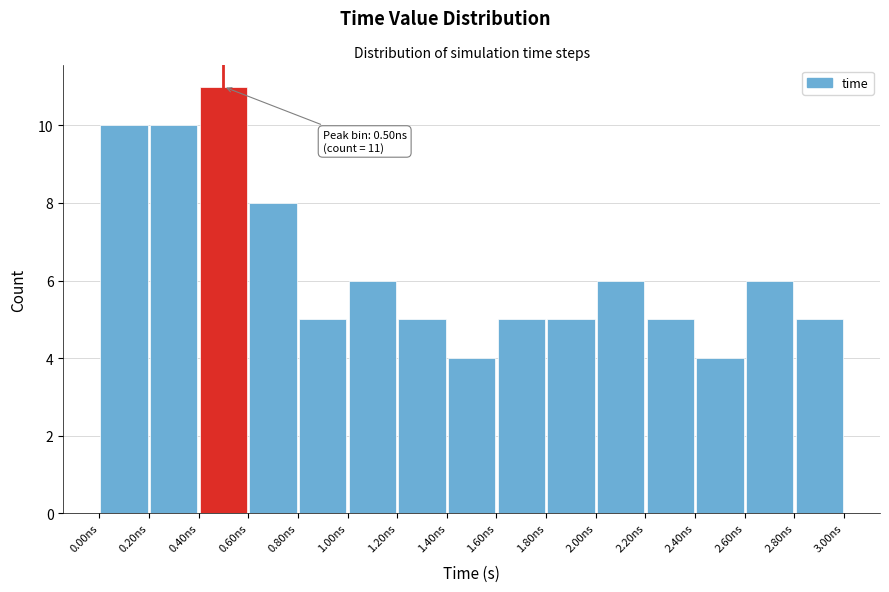

Which range on the x-axis has the tallest bar?

0.4 to 0.6